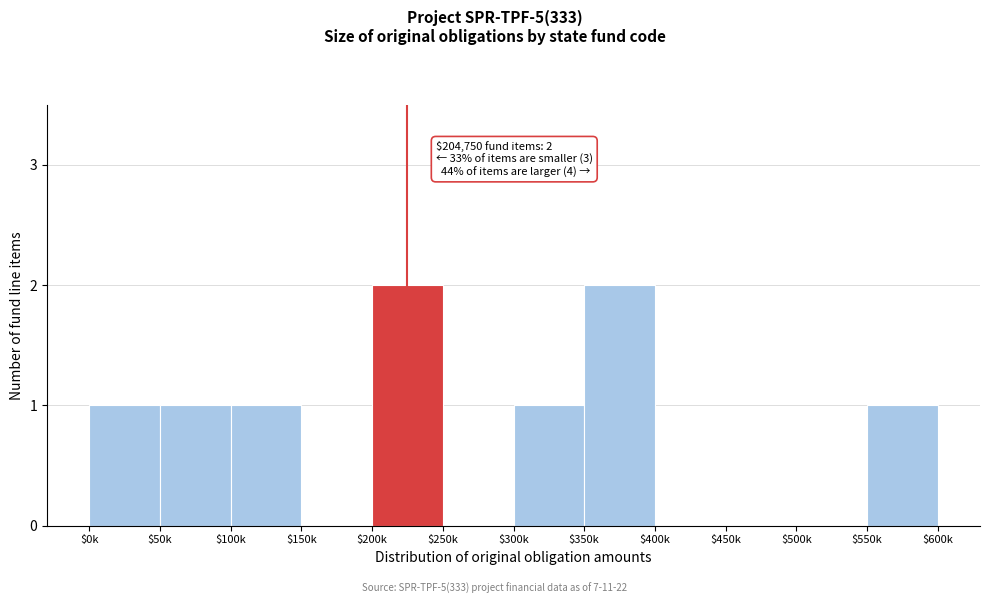

Is it true that the value at $450k is 0?

True